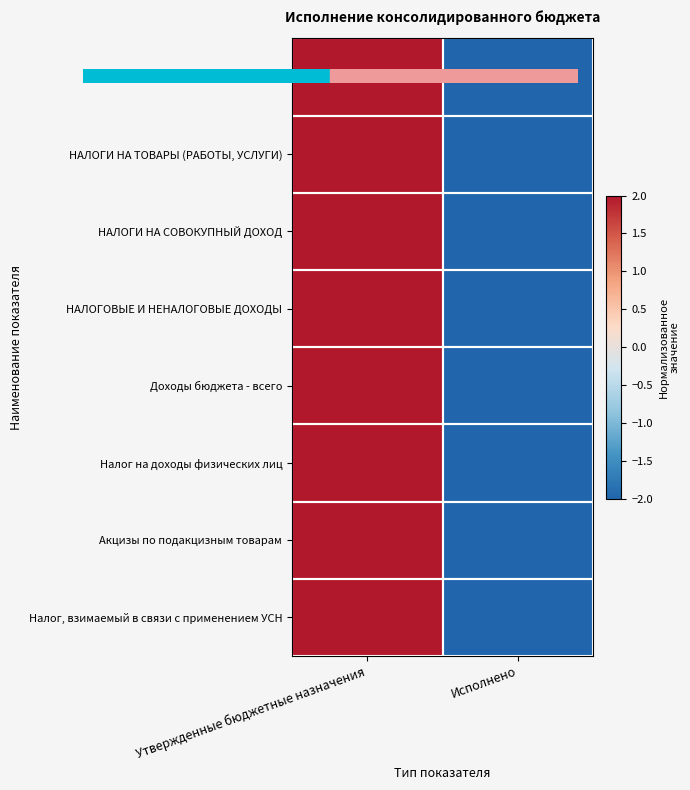

Reading left to right, list all the values displayed in this chart.

НАЛОГИ НА ПРИБЫЛЬ, ДОХОДЫ: Утвержденные бюджетные назначения=2	Исполнено=-2
НАЛОГИ НА ТОВАРЫ (РАБОТЫ, УСЛУГИ): Утвержденные бюджетные назначения=2	Исполнено=-2
НАЛОГИ НА СОВОКУПНЫЙ ДОХОД: Утвержденные бюджетные назначения=2	Исполнено=-2
НАЛОГОВЫЕ И НЕНАЛОГОВЫЕ ДОХОДЫ: Утвержденные бюджетные назначения=2	Исполнено=-2
Доходы бюджета - всего: Утвержденные бюджетные назначения=2	Исполнено=-2
Налог на доходы физических лиц: Утвержденные бюджетные назначения=2	Исполнено=-2
Акцизы по подакцизным товарам: Утвержденные бюджетные назначения=2	Исполнено=-2
Налог, взимаемый в связи с применением УСН: Утвержденные бюджетные назначения=2	Исполнено=-2